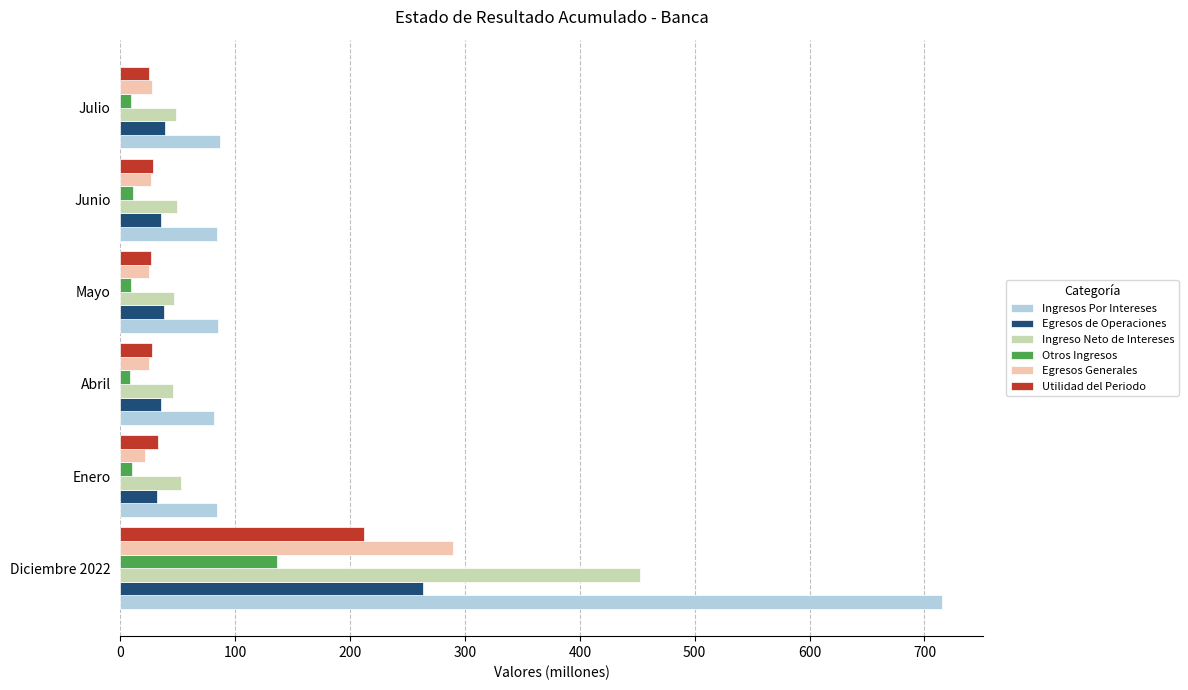

What are all the series names shown in the legend?

Ingresos Por Intereses, Egresos de Operaciones, Ingreso Neto de Intereses, Otros Ingresos, Egresos Generales, Utilidad del Periodo